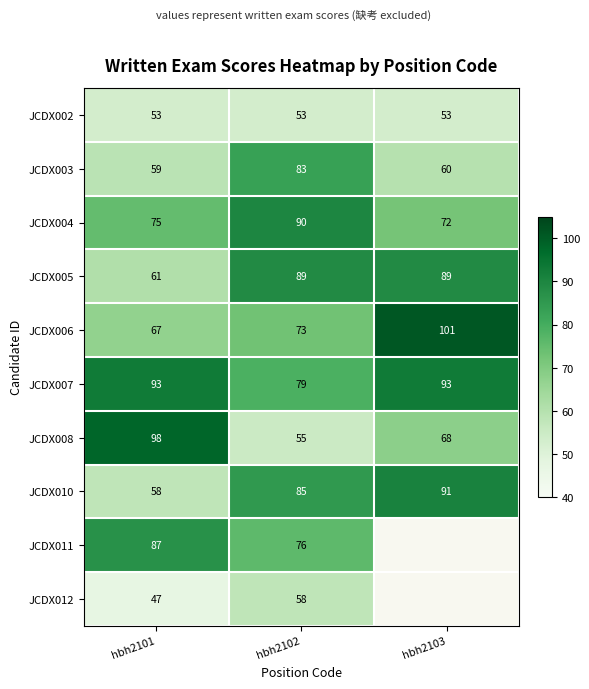

How many categories are shown in the chart?

3